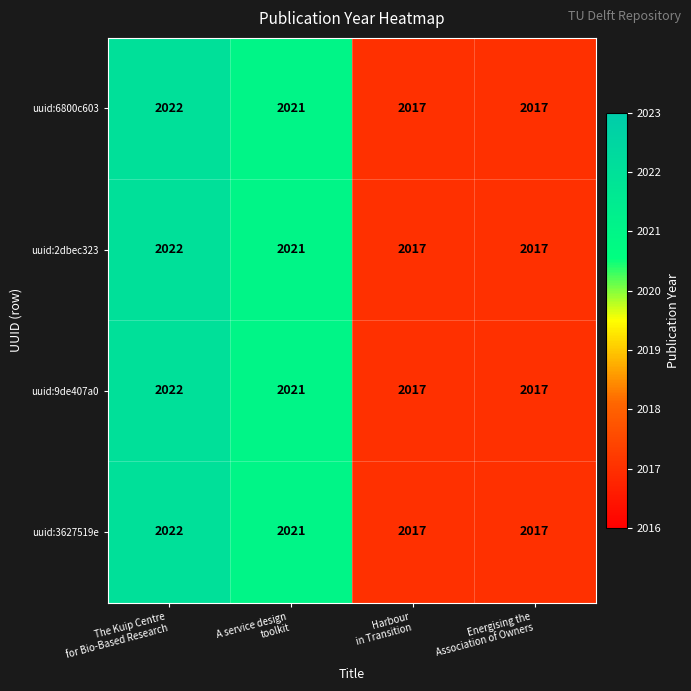

What is the smallest value displayed?

2017